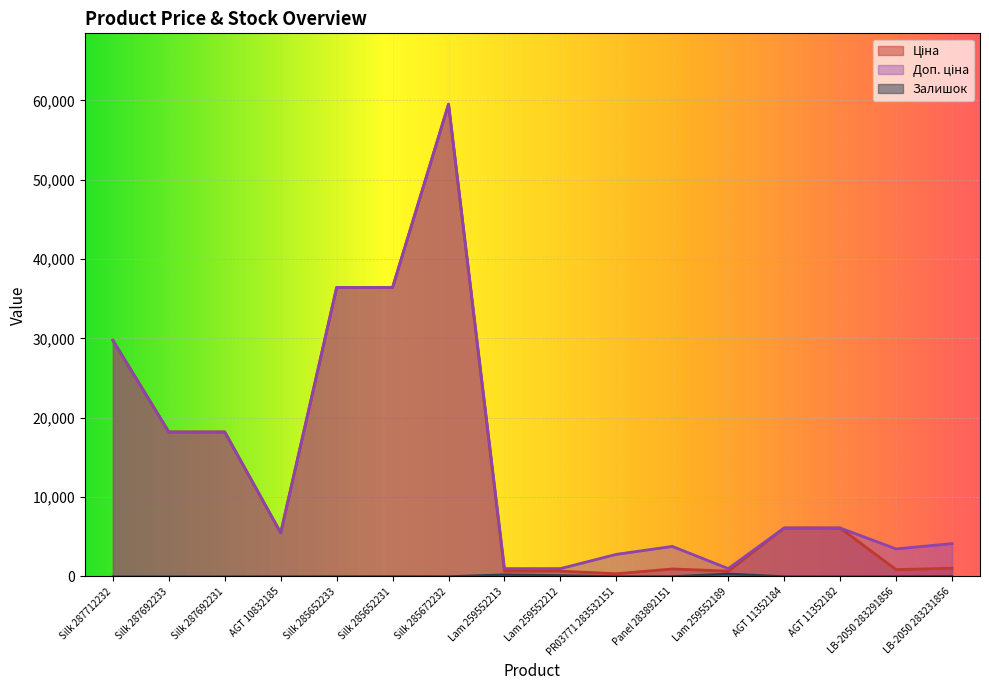

How many lines are shown in the chart?

3